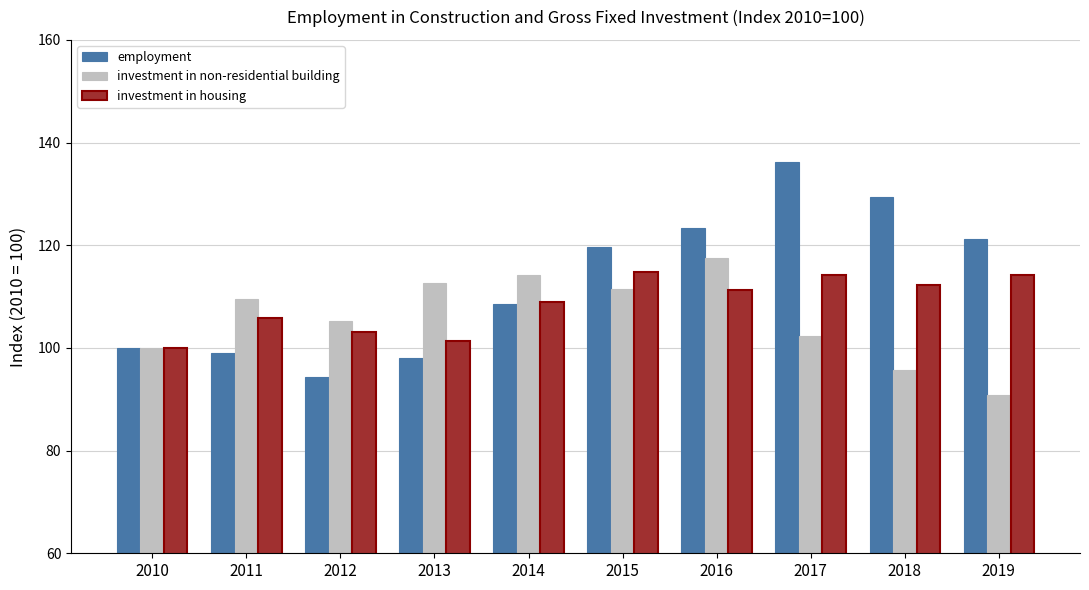

What is the average value of the employment series?

113.0